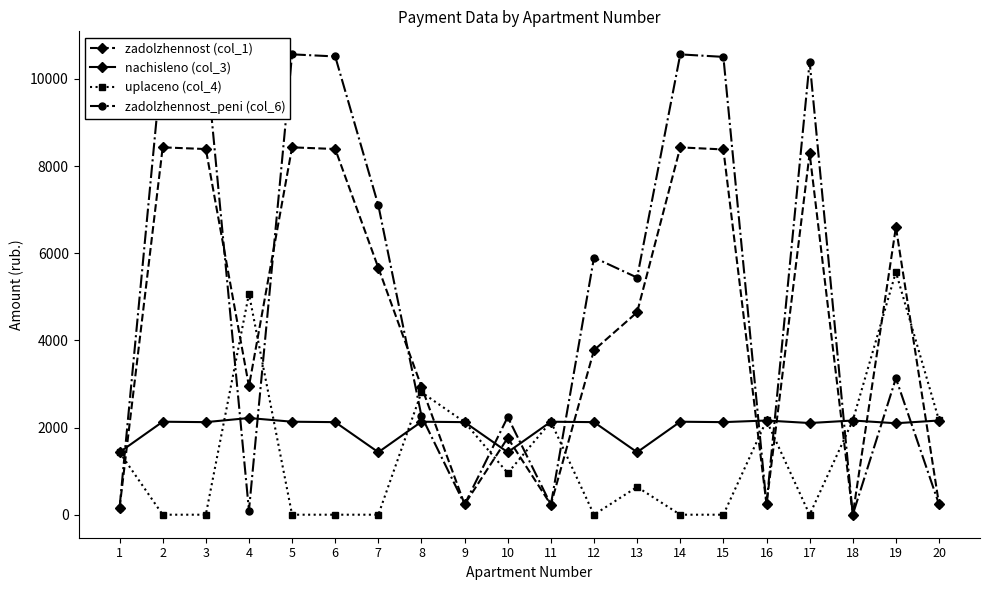

What is the sum of all nachisleno (col_3) values?

39925.7